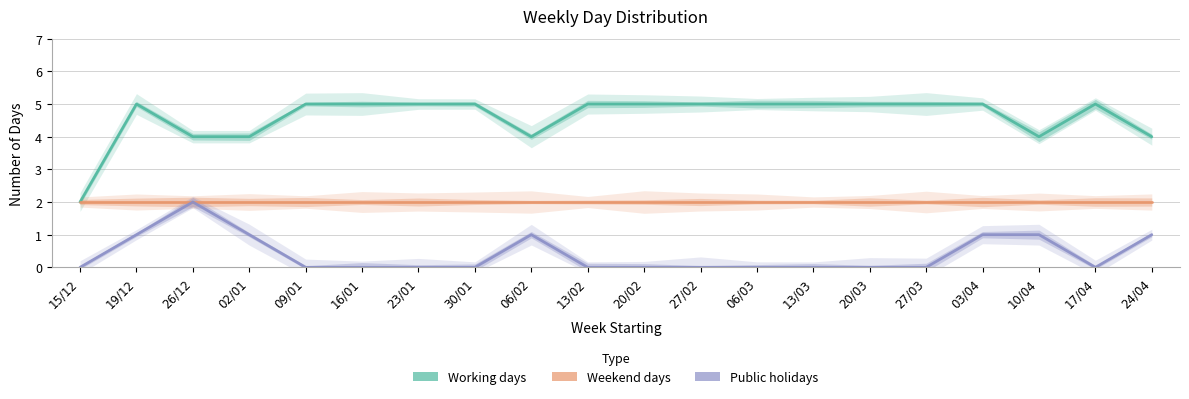

True or false: Public holidays and Weekend days intersect in this chart.

False